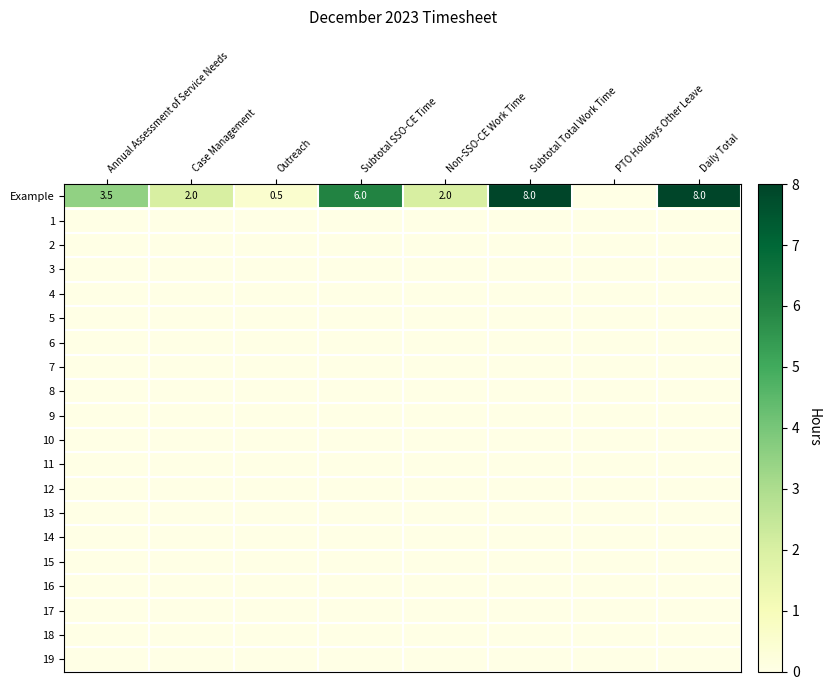

At how many categories does at least one series exceed 4?

3